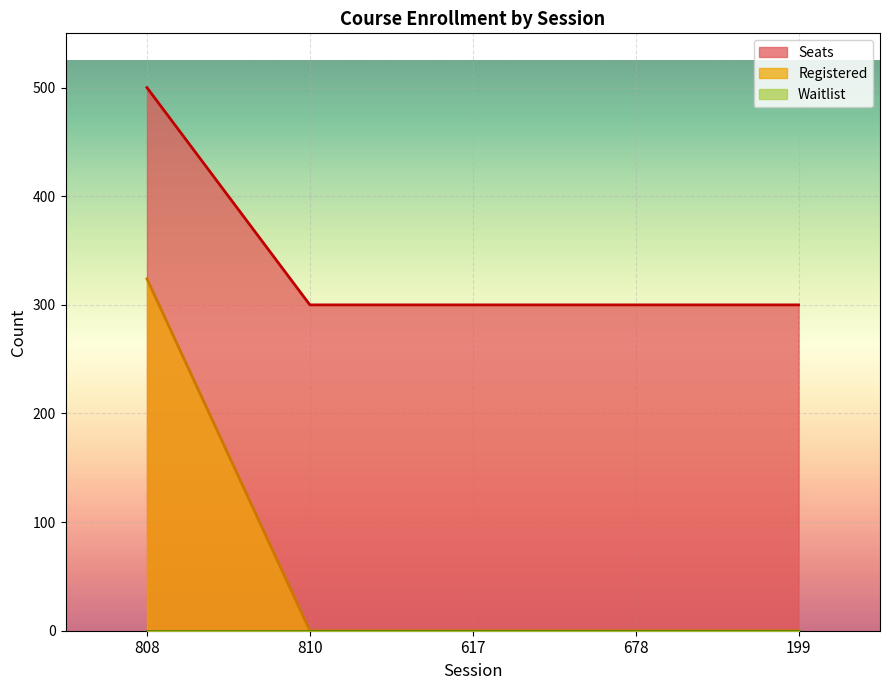

What is the total value across all series at 199?

300